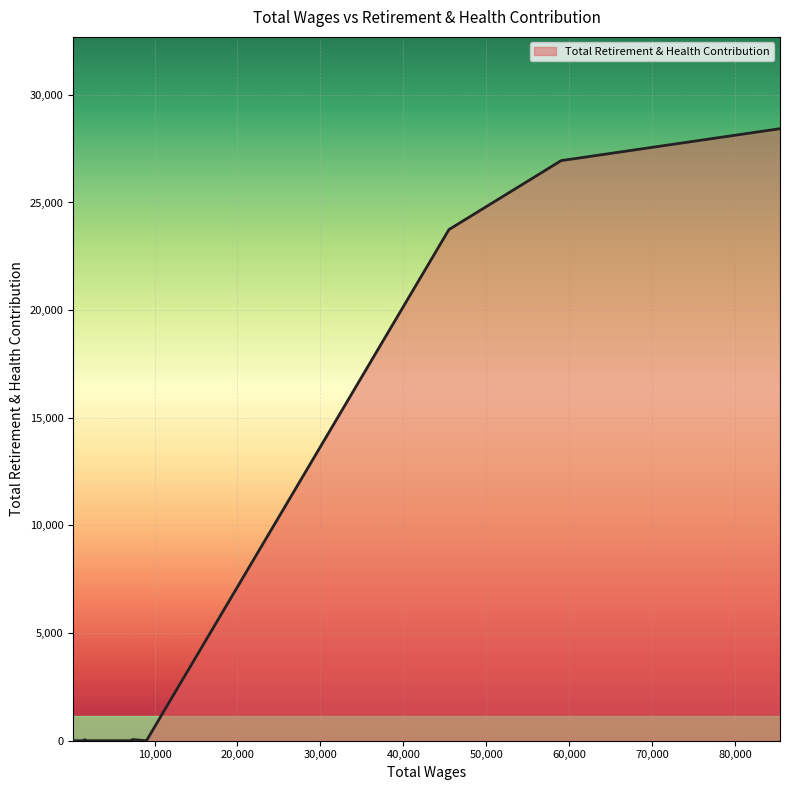

What is the difference between the maximum and minimum values?

28428